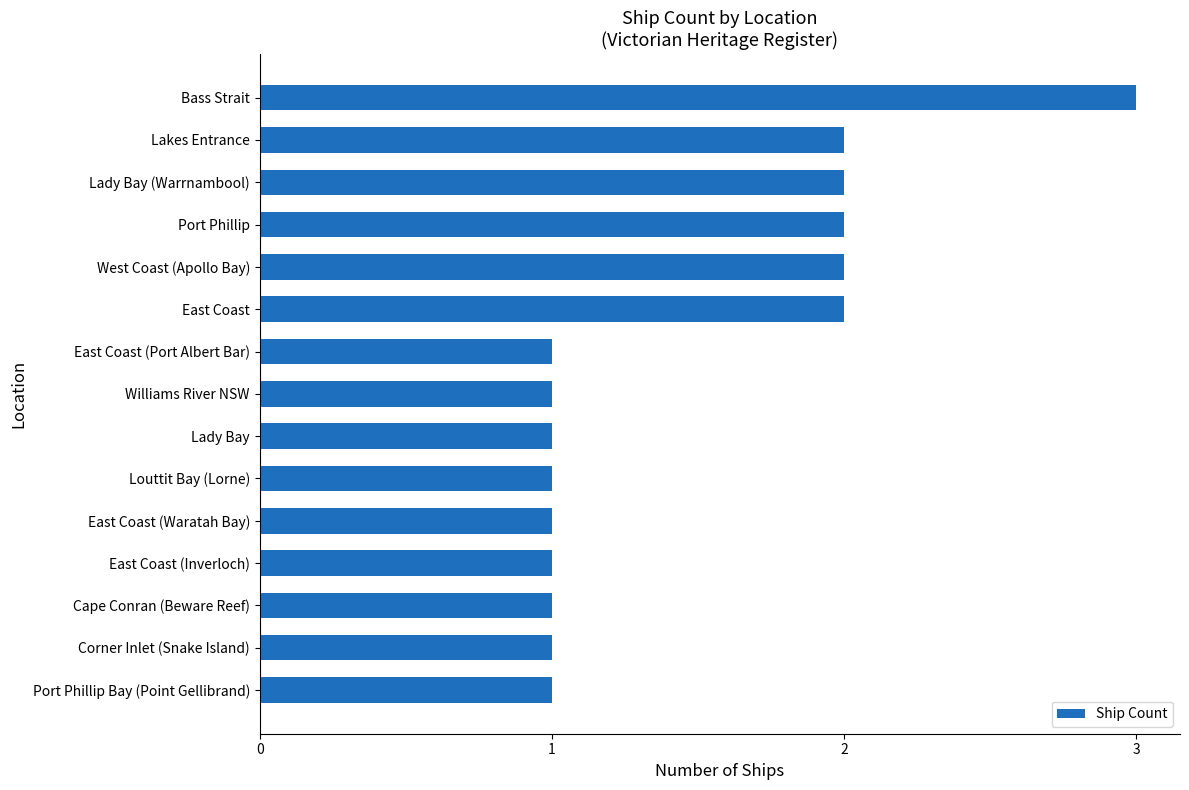

How many series are shown in this chart?

1